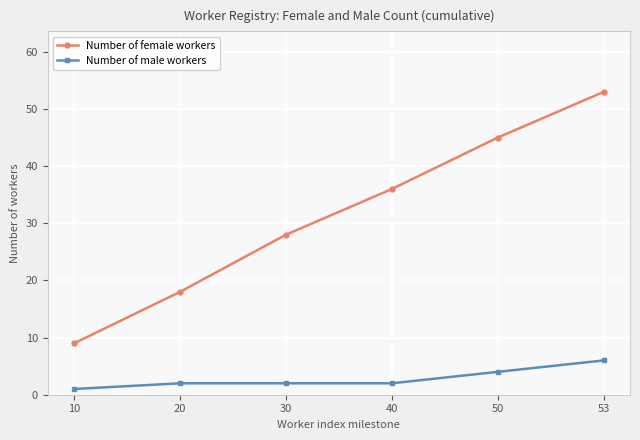

Is the value of Number of female workers at 20 greater than the value of Number of male workers at 53?

Yes